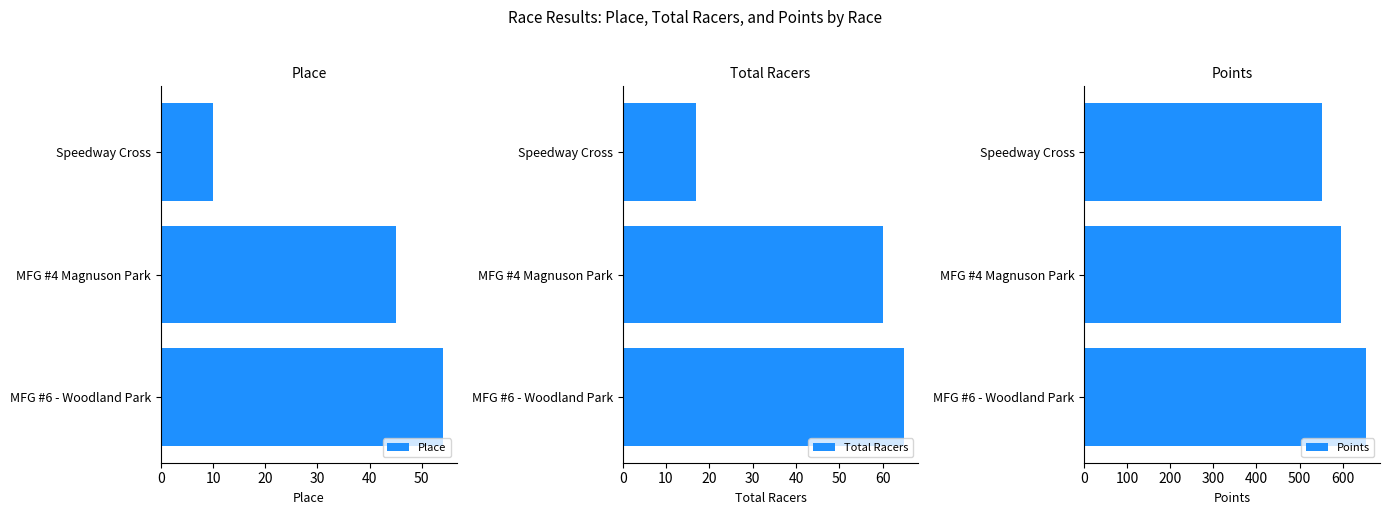

What is the sum of the Place values at MFG #6 - Woodland Park and Speedway Cross?

64